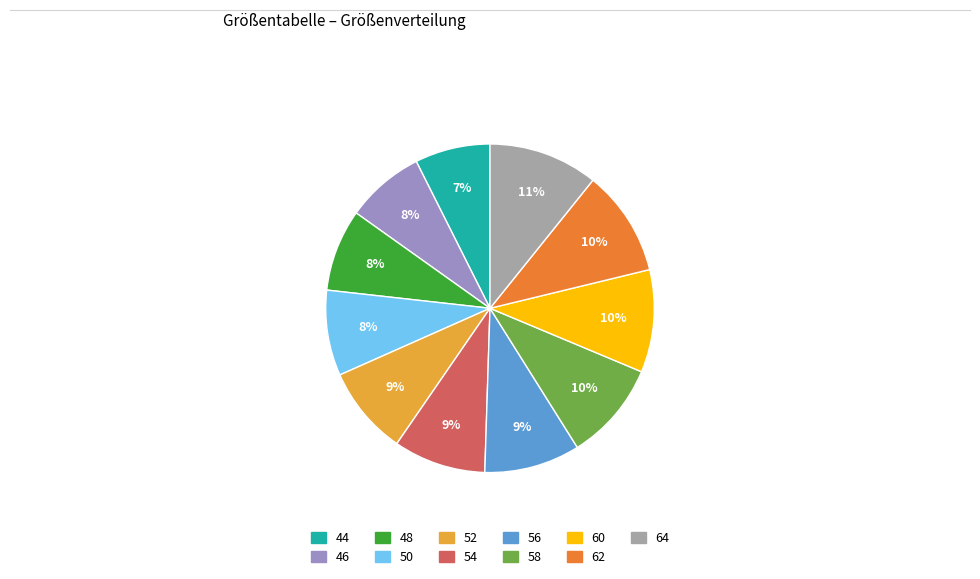

Which slice is the smallest?

44